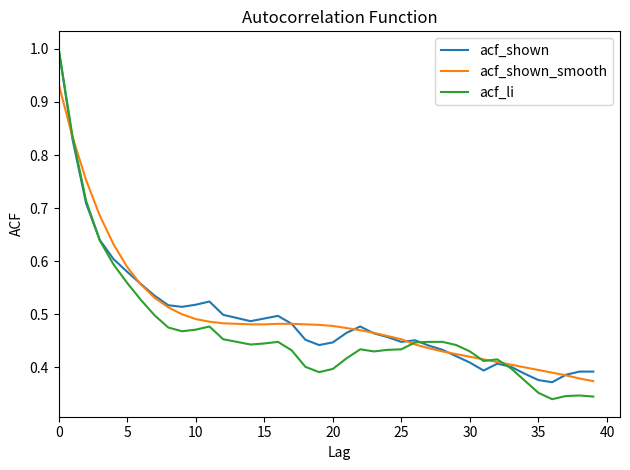

Which series has the largest range (max minus min)?

acf_li